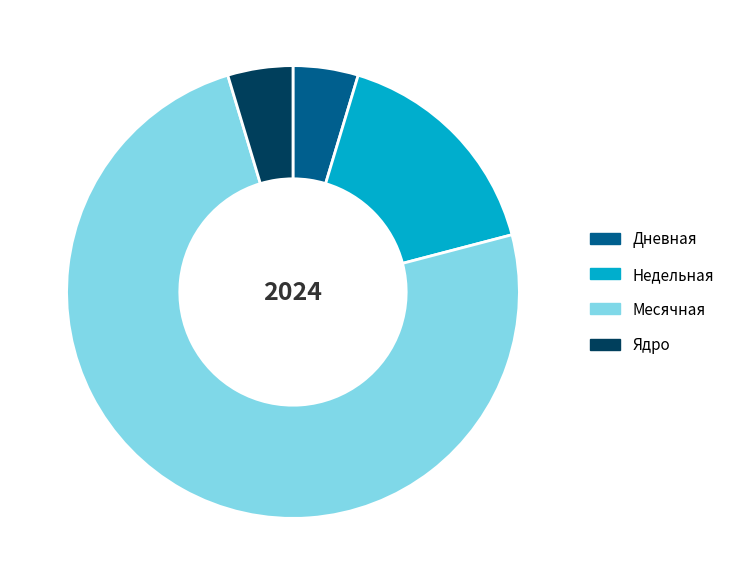

Which has a higher value, Дневная or Недельная?

Недельная